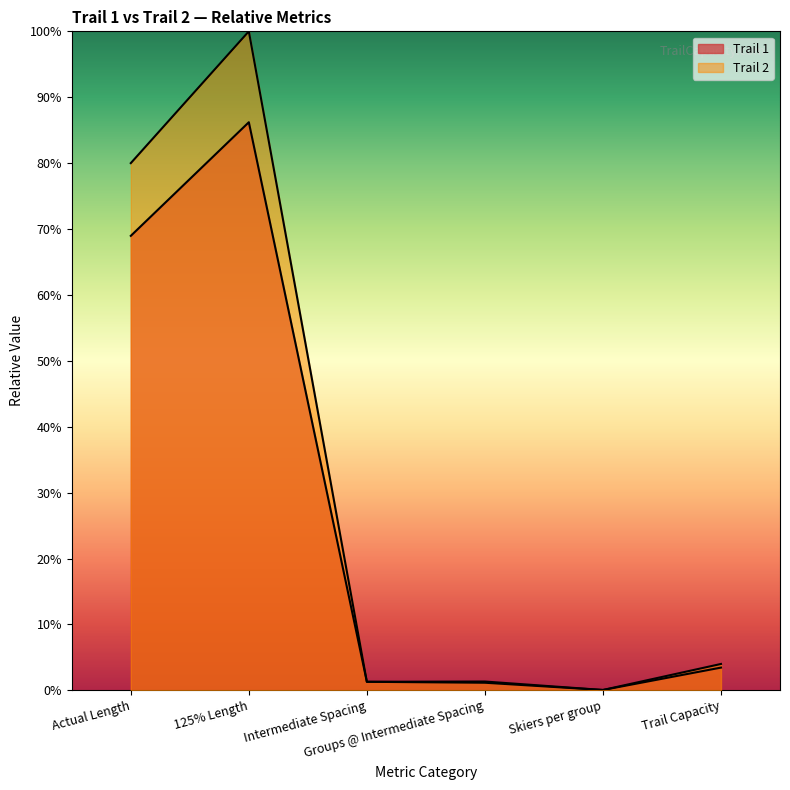

Is it true that Trail 2 equals 139.7 at Actual Length?

False